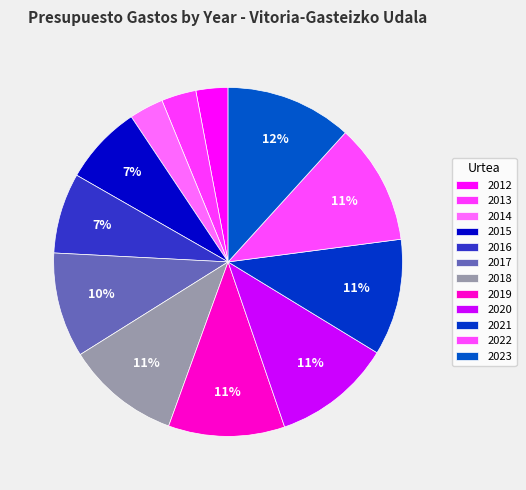

Rank the categories by value from highest to lowest.

2023, 2022, 2020, 2021, 2019, 2018, 2017, 2016, 2015, 2013, 2014, 2012